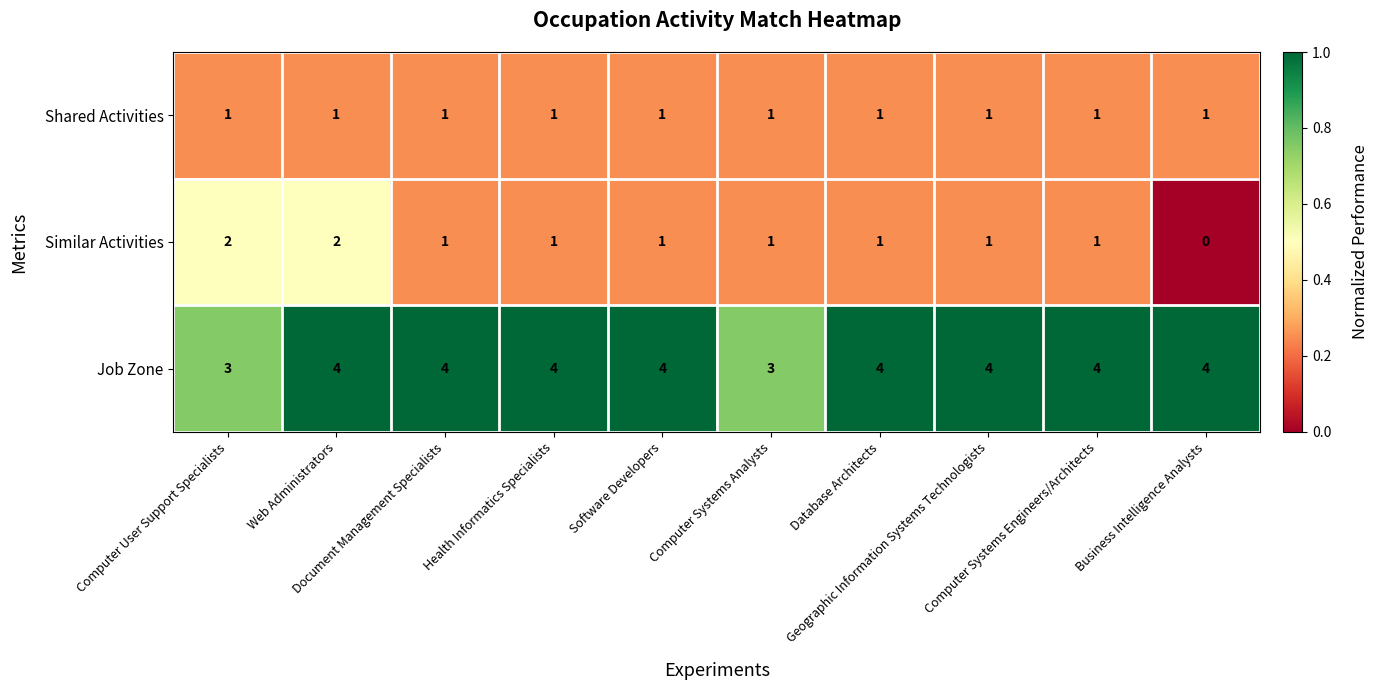

What is the minimum value for Job Zone?

3